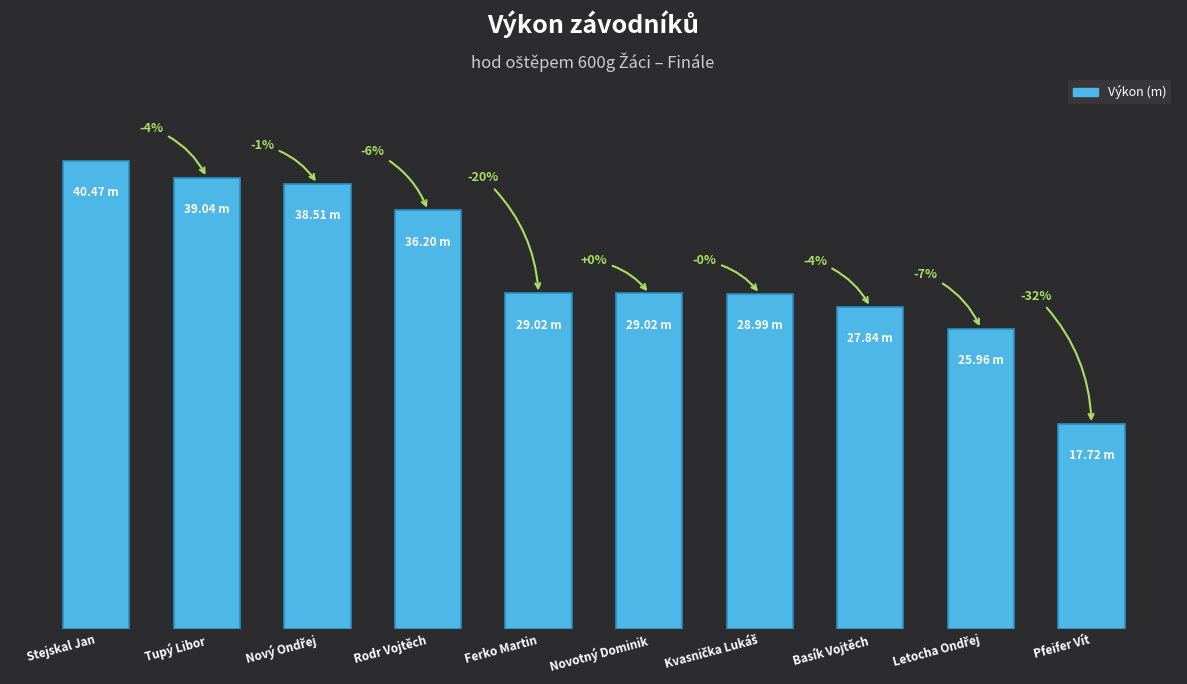

The value at Basík Vojtěch is 43.5. True or false?

False